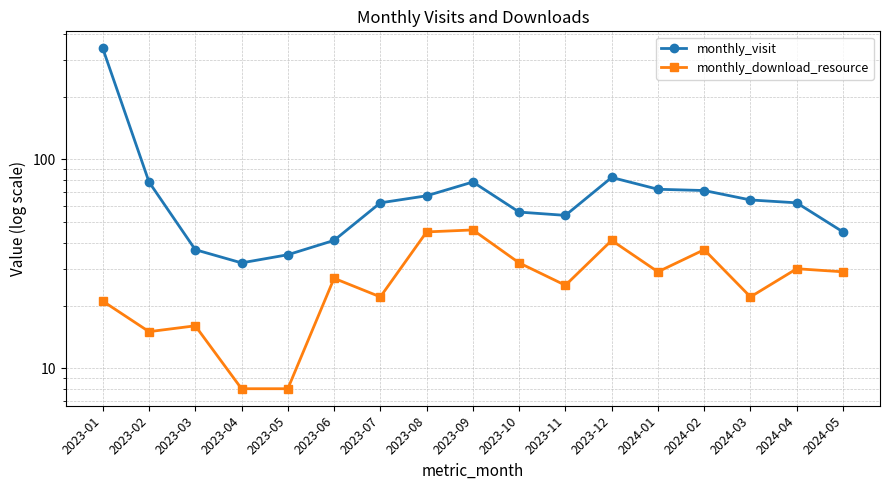

What is the maximum value shown in the chart?

340